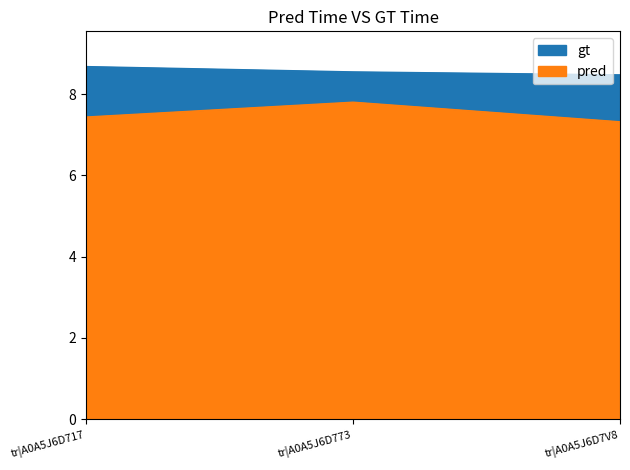

What is the label of the 1st point from the right?

tr|A0A5J6D7V8